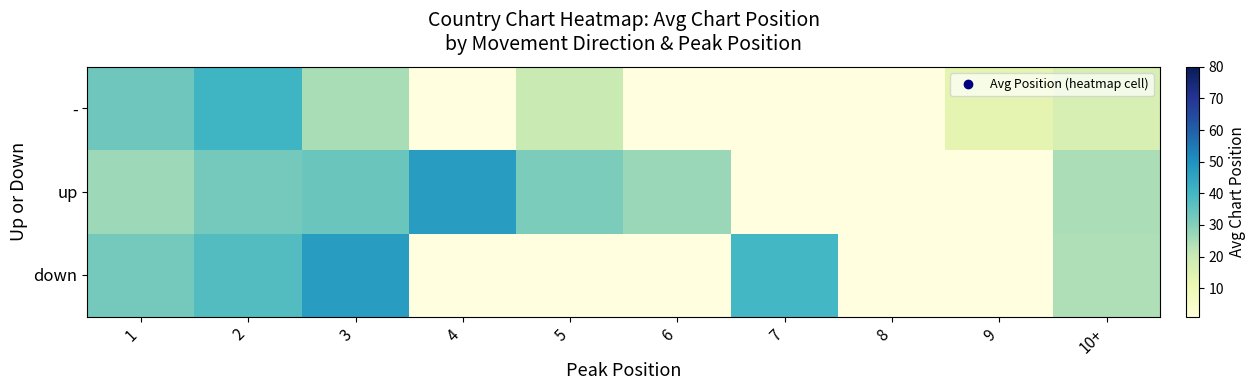

At which category is the sum across all series the highest?

2